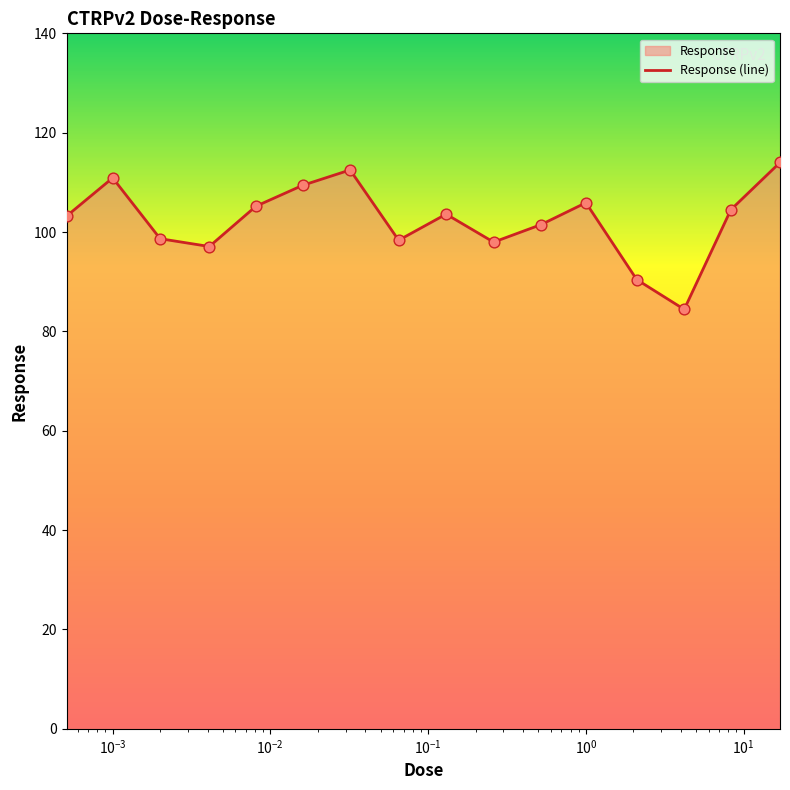

Between 0.00051 and 0.0081, which is larger?

0.0081